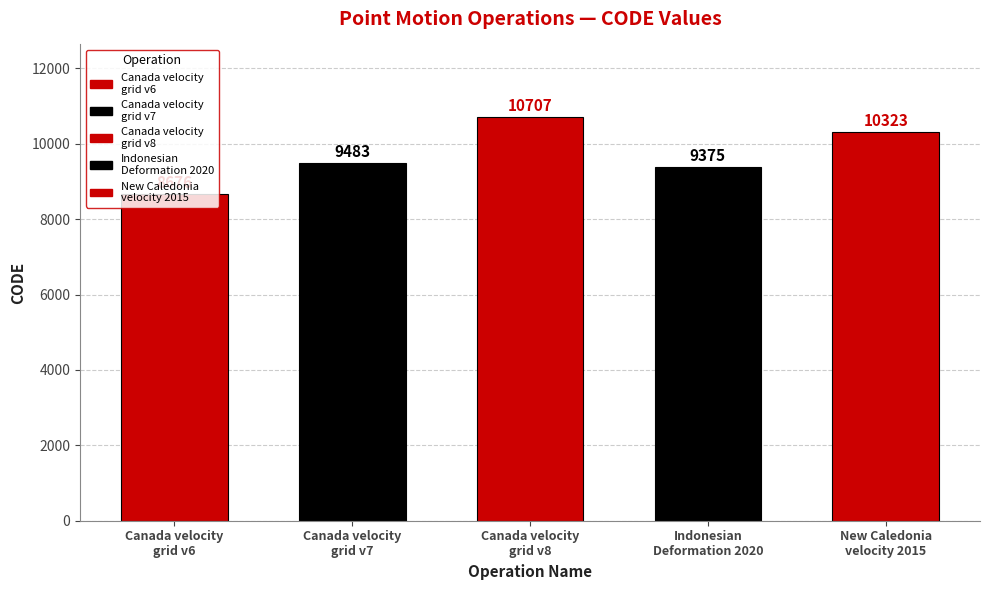

What is the minimum value shown in the chart?

8676